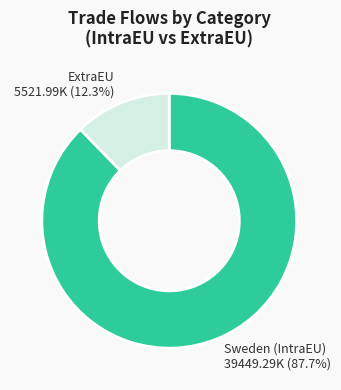

Approximately how many times larger is the value at Sweden (IntraEU) compared to ExtraEU?

7.1